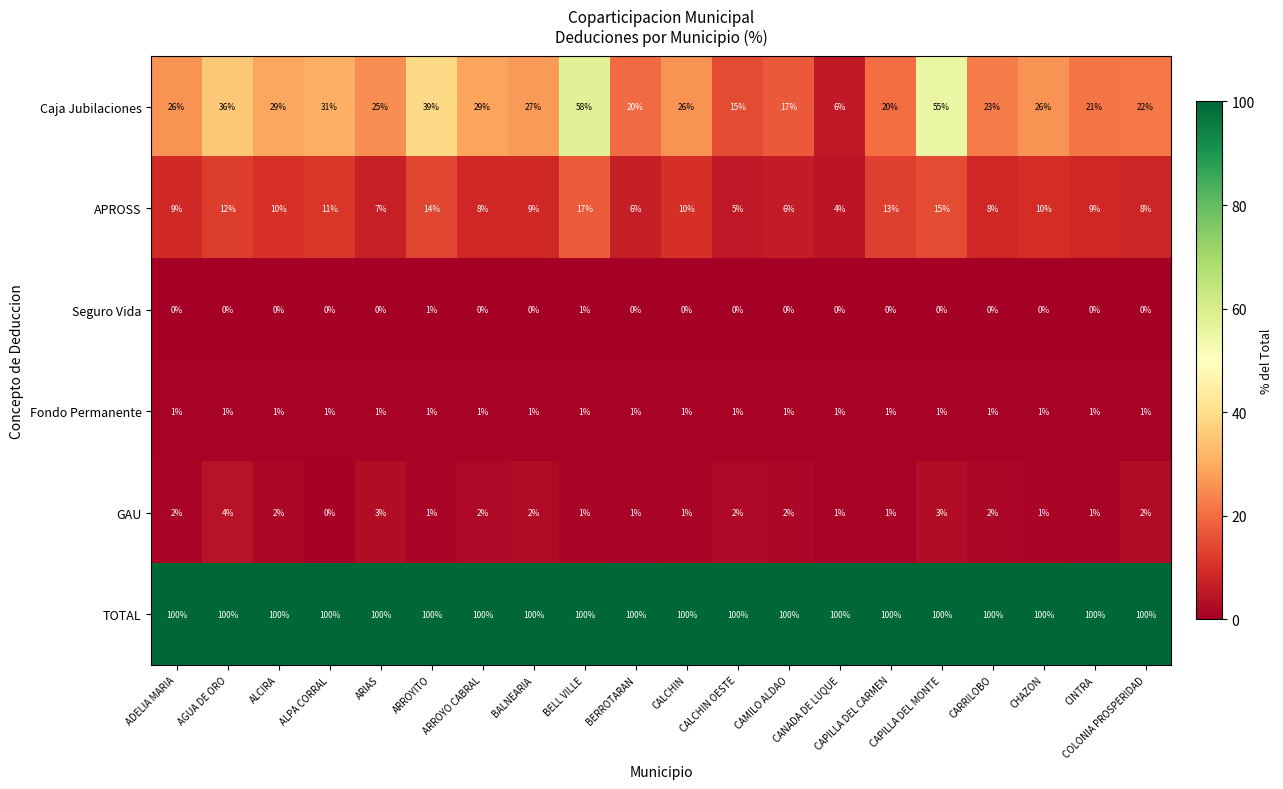

What is the difference between the maximum and minimum values in the APROSS series?

13